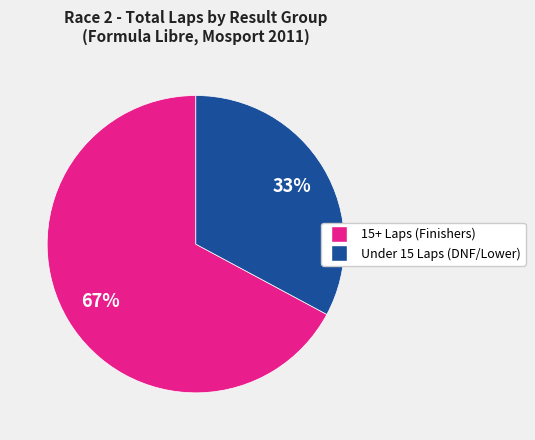

Does any single category account for the majority?

Yes